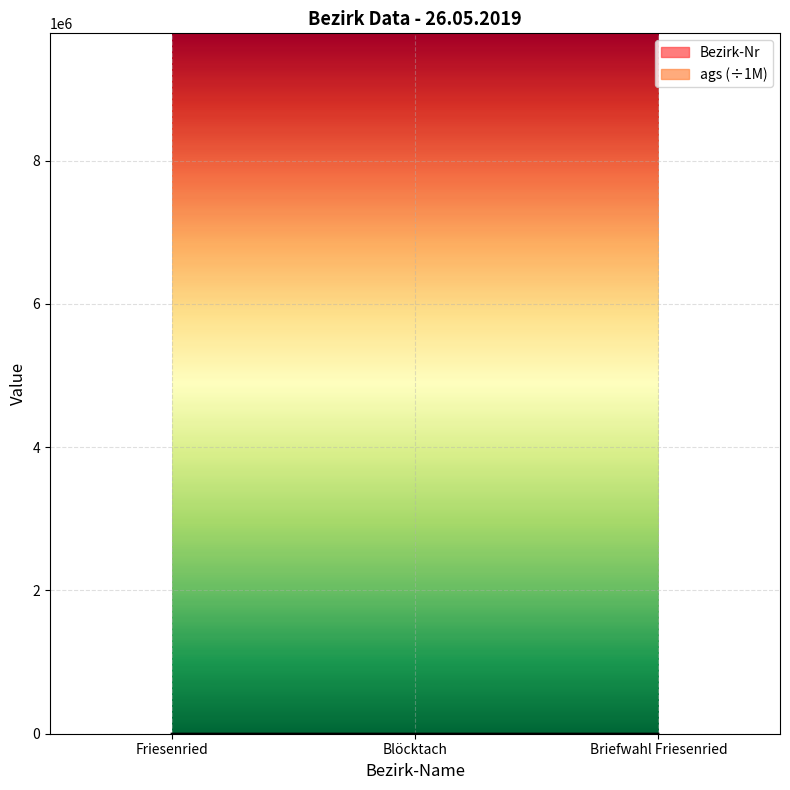

What is the change in value from Friesenried to Blöcktach?

+1